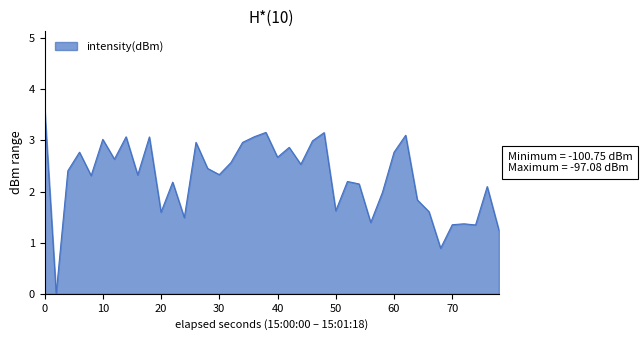

Does the chart display data point markers on the line(s)?

No